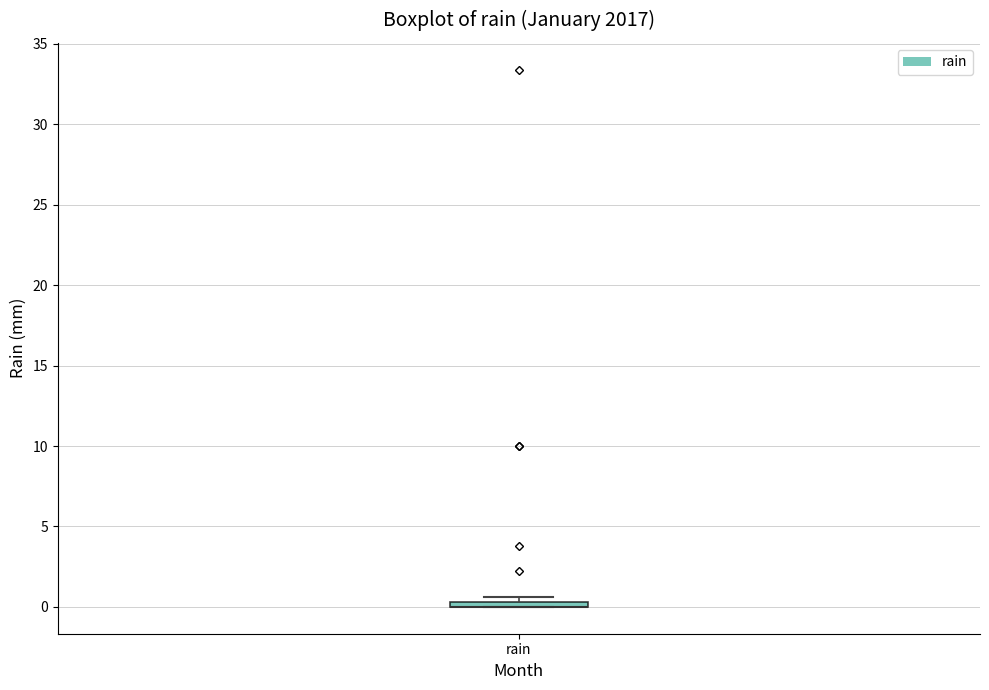

Where is the upper edge of the box for rain on the y-axis? The values are not printed on the chart, so give them approximately, as read against the axis.

0.5